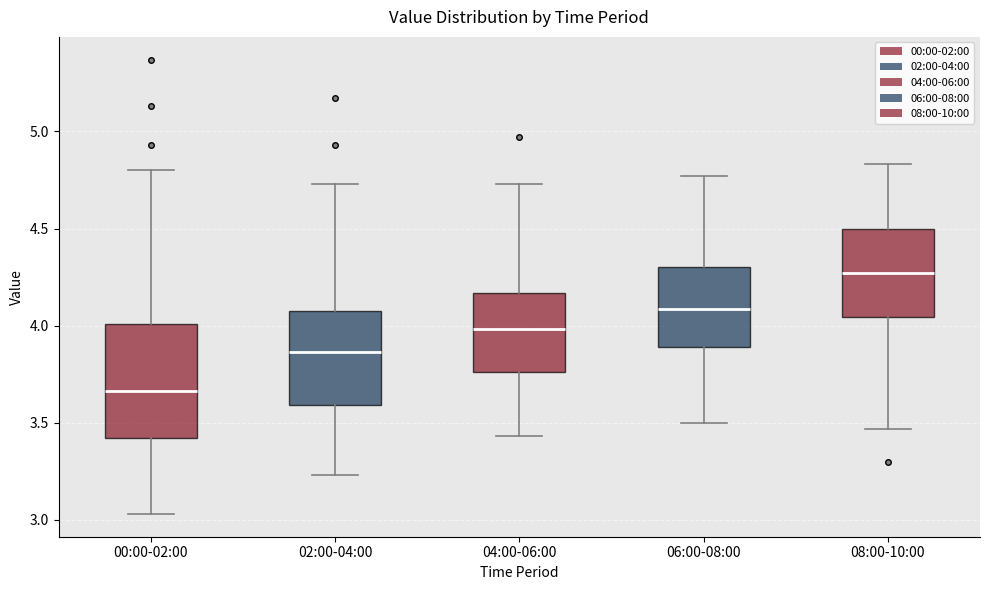

Reading left to right, transcribe this box plot: for each box, give where its median line is, the range the box spans, and where its two whiskers end, as read against the y-axis. The values are not printed on the chart, so give them approximately, as read against the axis.

00:00-02:00: median 3.65, box 3.40 to 4.00, whiskers 3.05 to 4.80
02:00-04:00: median 3.85, box 3.60 to 4.10, whiskers 3.25 to 4.75
04:00-06:00: median 4.00, box 3.75 to 4.15, whiskers 3.45 to 4.75
06:00-08:00: median 4.10, box 3.90 to 4.30, whiskers 3.50 to 4.75
08:00-10:00: median 4.25, box 4.05 to 4.50, whiskers 3.45 to 4.85